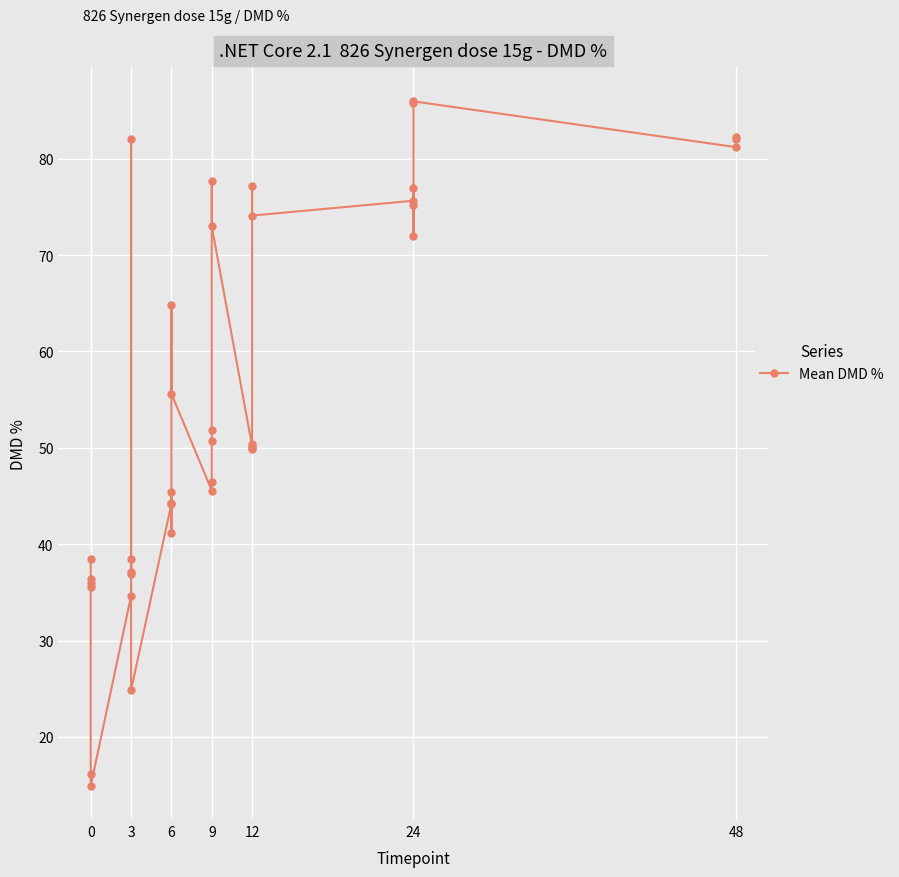

What is the average value?

54.9